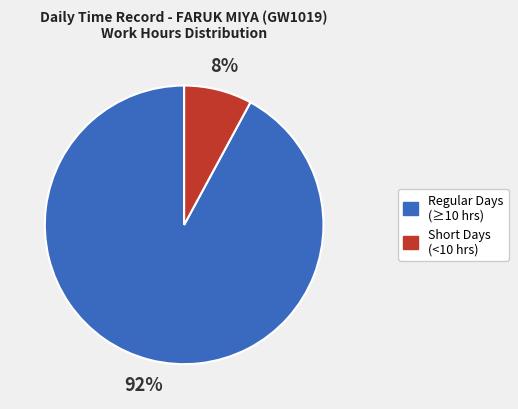

To the nearest percent, what is the difference between the largest and smallest slice percentages?

84%